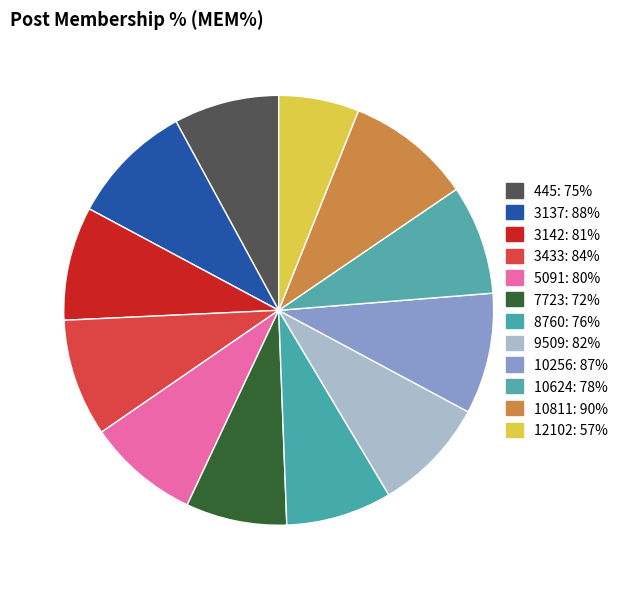

Which slice is the smallest?

12102